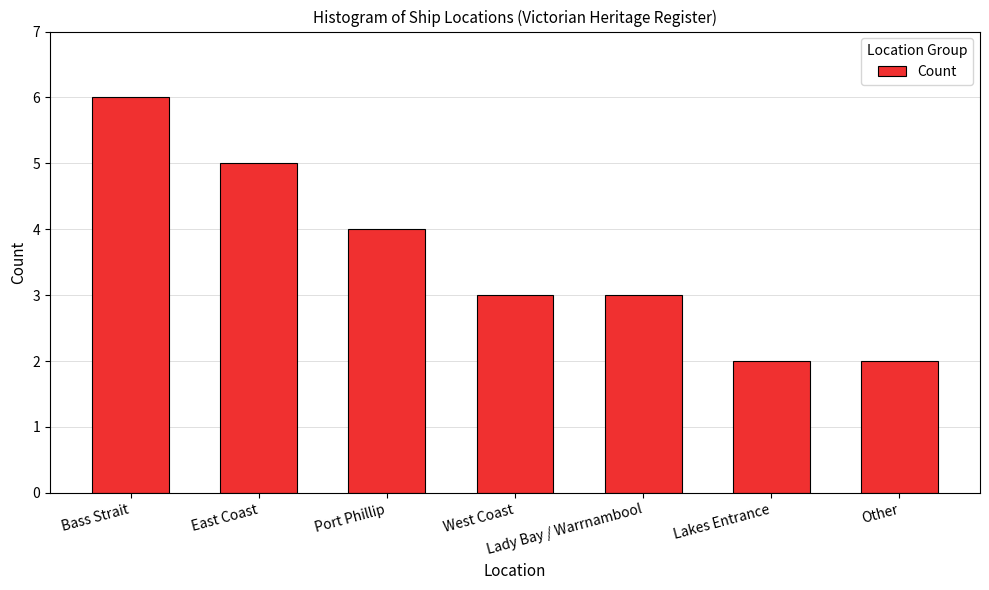

What is the change in value from Bass Strait to Other?

-4